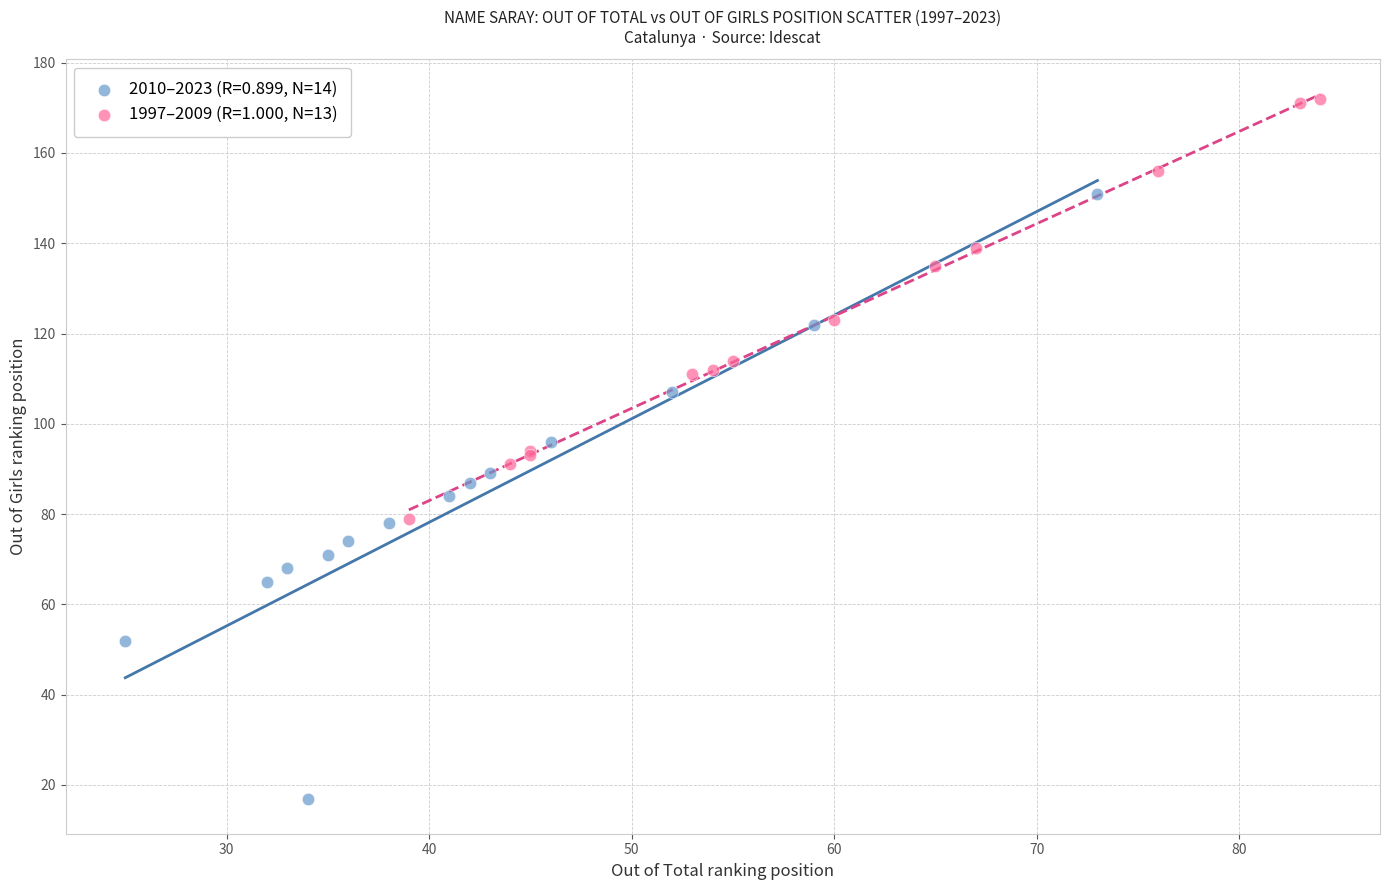

What are all the series names shown in the legend?

2010–2023 (R=0.899, N=14), 1997–2009 (R=1.000, N=13)